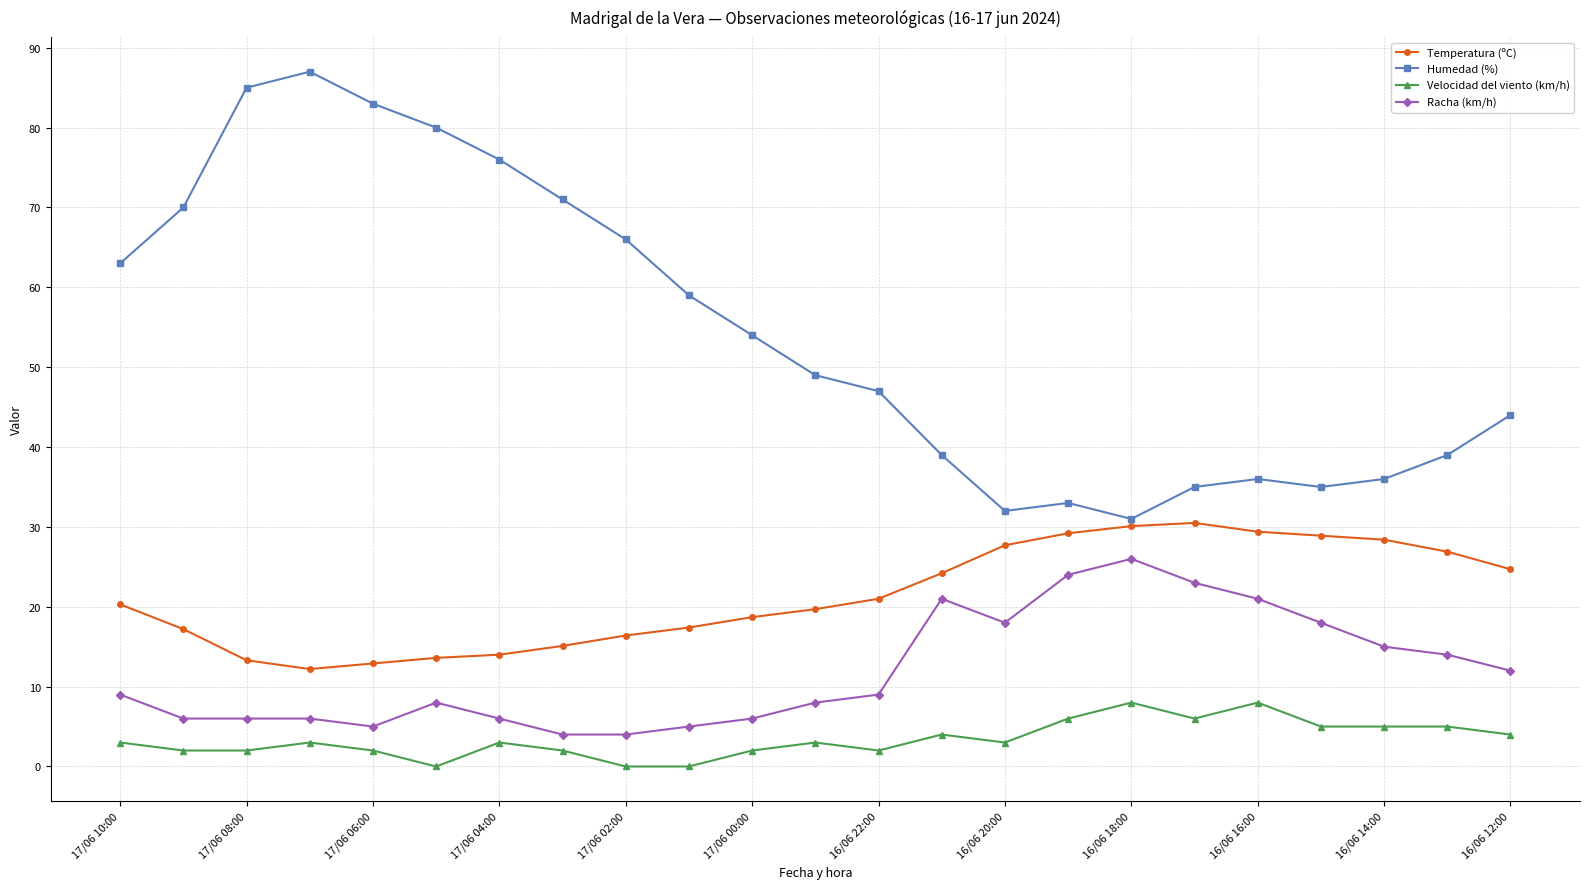

Which series has the largest total across all categories?

Humedad (%)